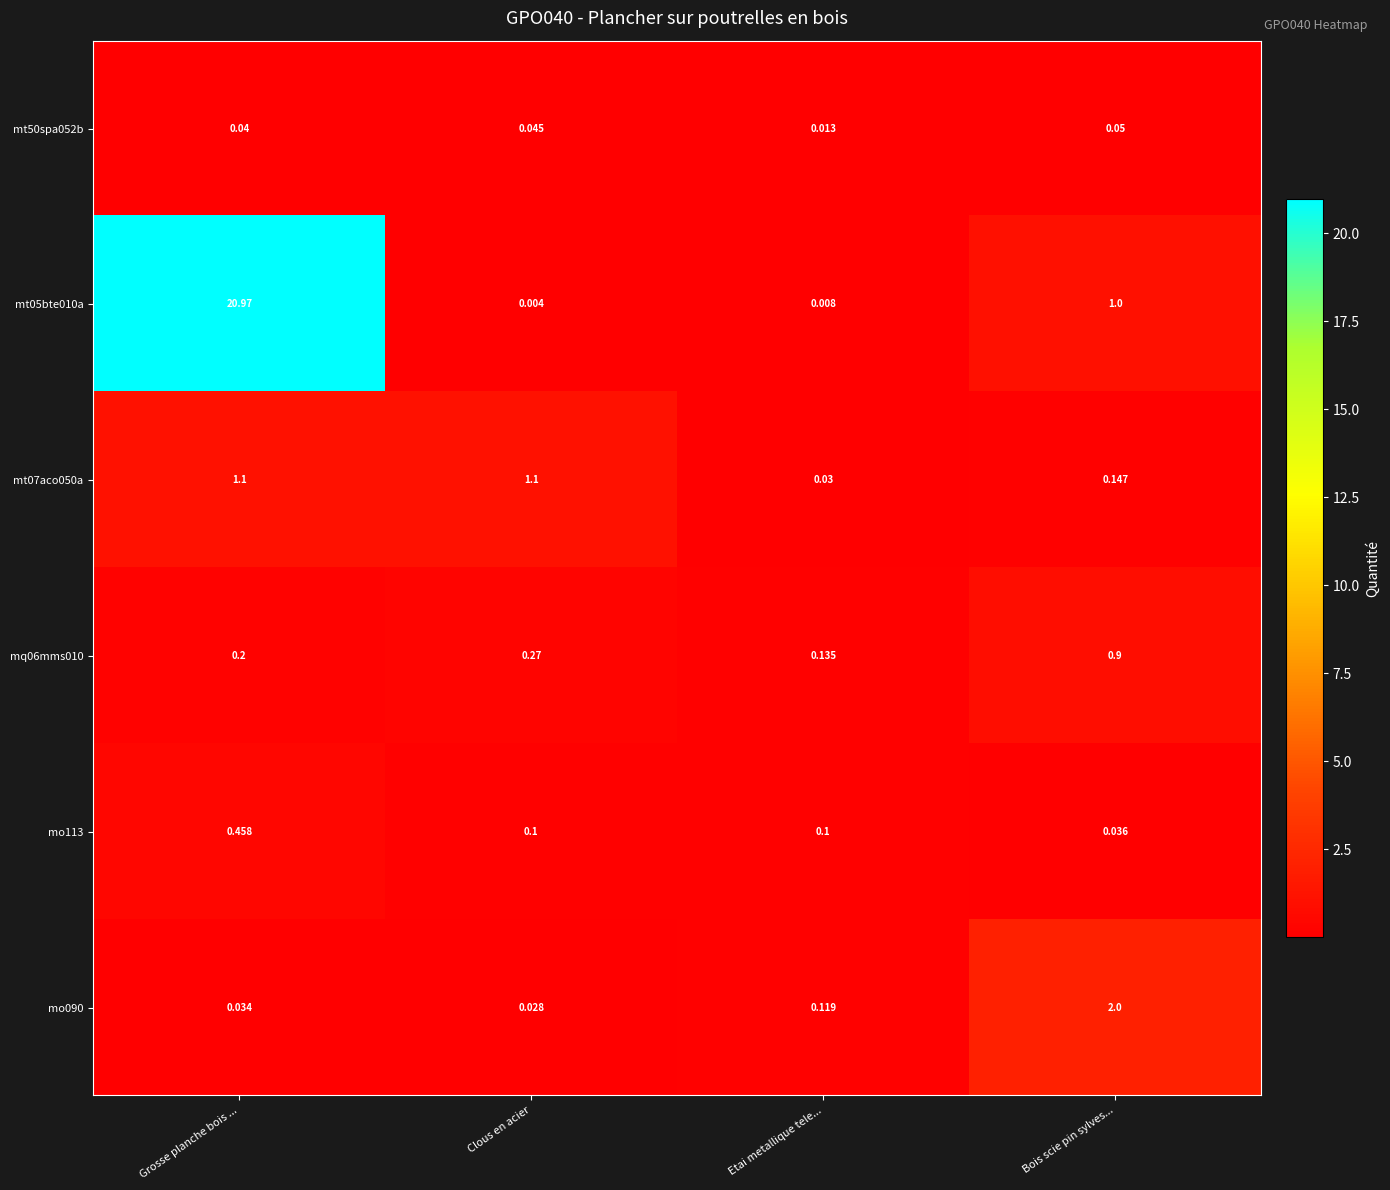

Which category has the highest value in the mq06mms010 series?

Bois scie pin sylves...